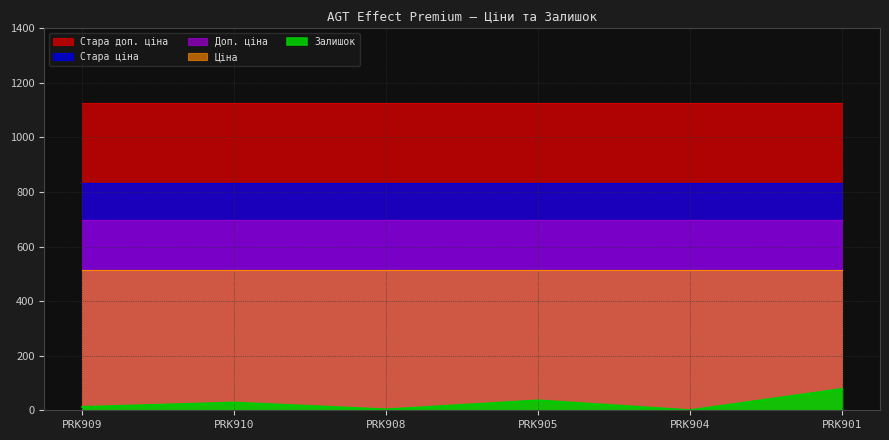

What is the label of the 5th point from the right?

PRK910